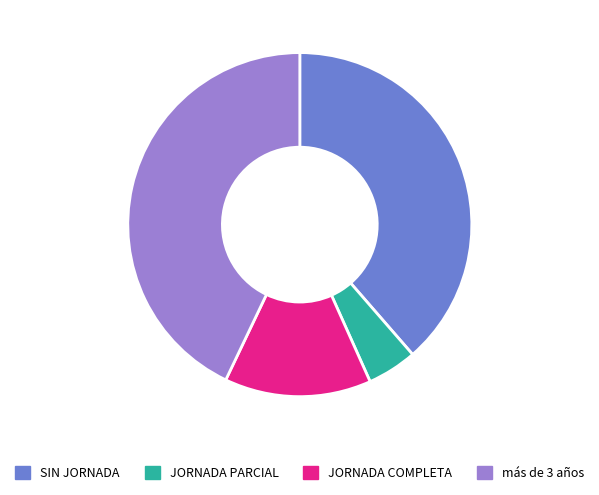

Does más de 3 años represent more than half of the total?

No